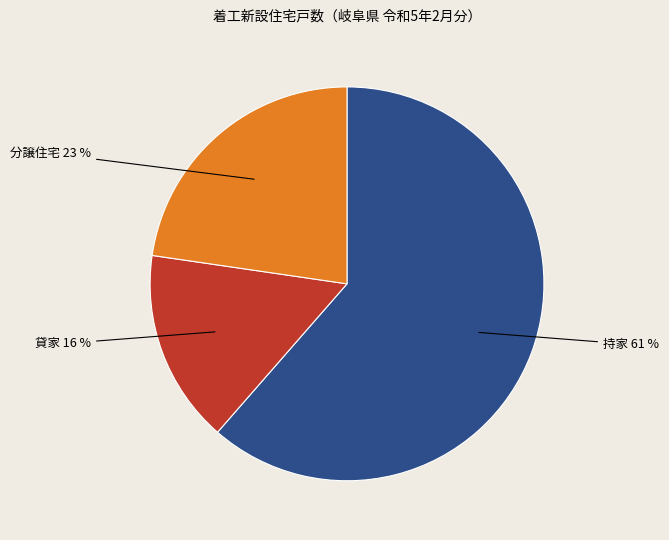

Is it true that 持家 is 61% of the pie?

True